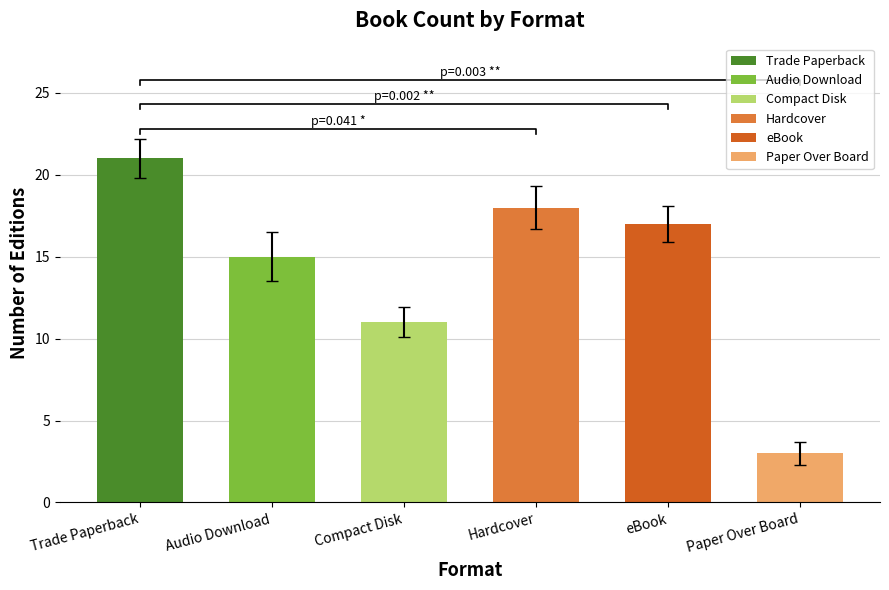

The value at Hardcover is 18. True or false?

True